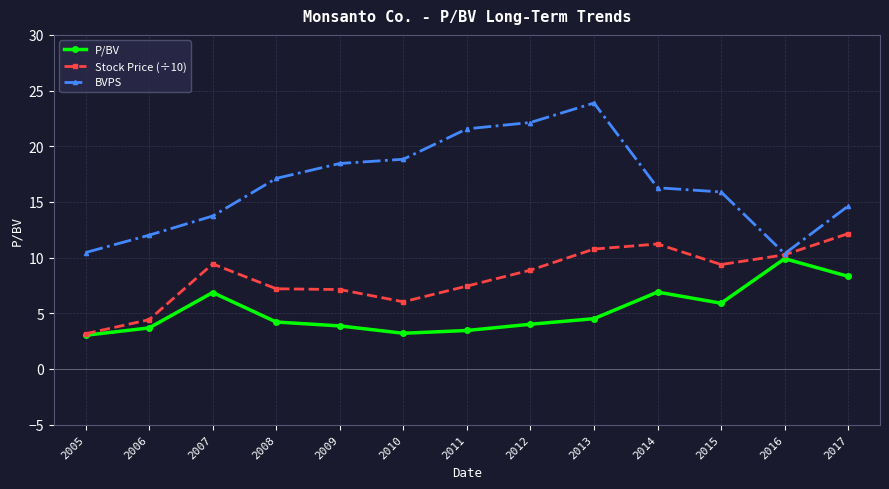

At how many categories does at least one series exceed 21?

3